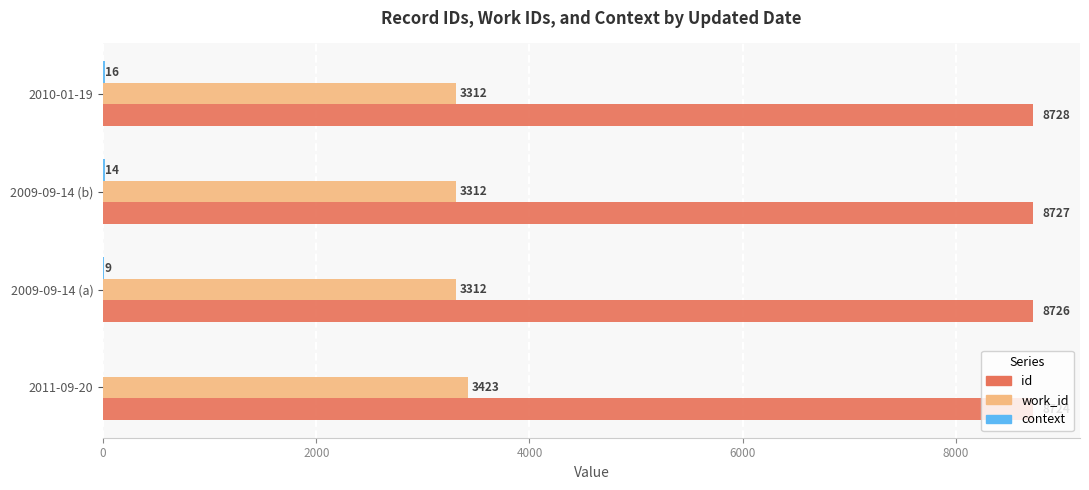

Count the id values in the range 8726 to 8728.

3